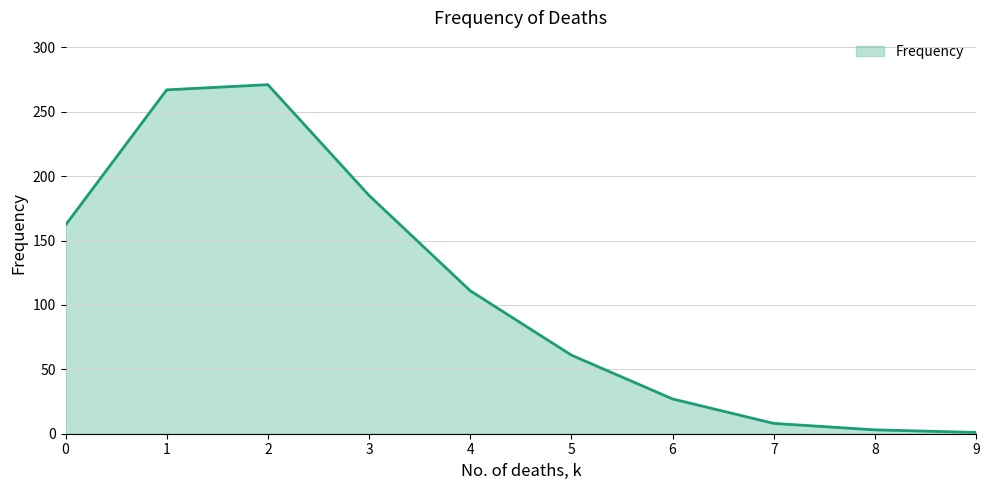

Reading left to right, extract all data points from this chart.

162	267	271	185	111	61	27	8	3	1